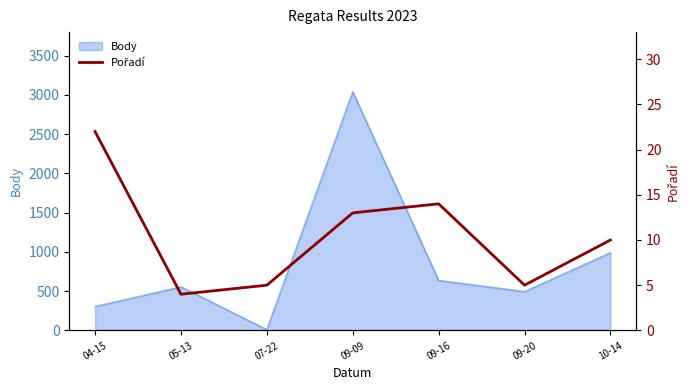

At which label does Body reach its peak?

09-09